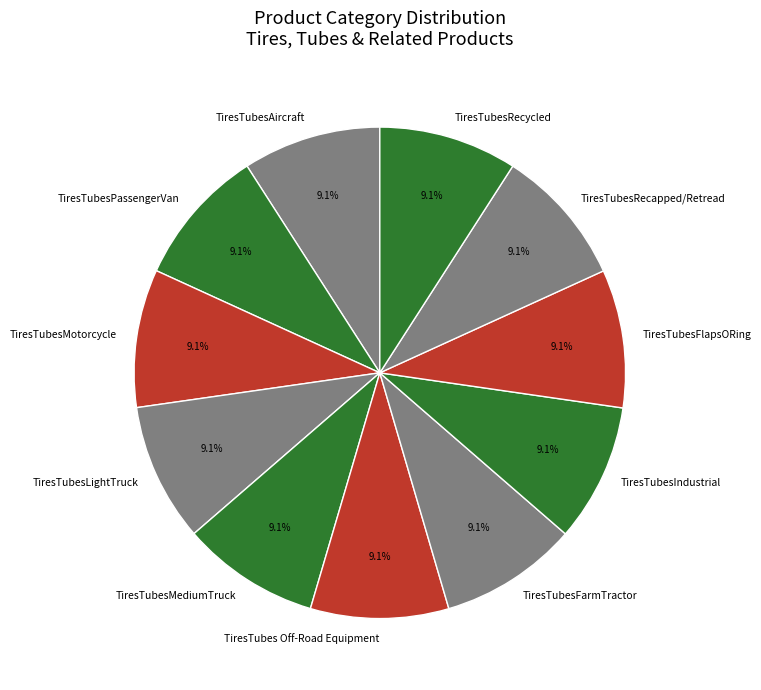

What is the ratio of the value at TiresTubesRecycled to the value at TiresTubesRecapped/Retread?

1.0